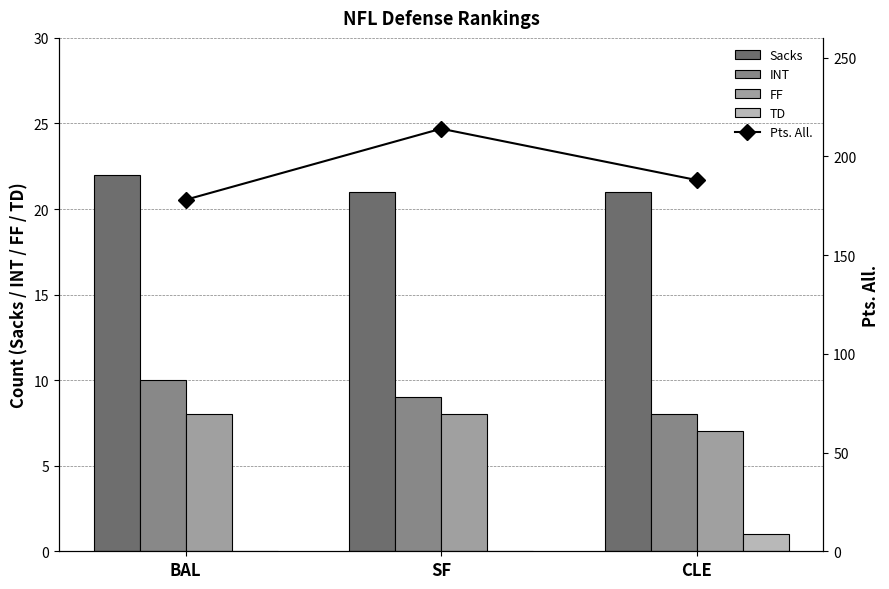

Reading left to right, list all the values displayed in this chart.

Sacks: BAL=22	SF=21	CLE=21
INT: BAL=10	SF=9	CLE=8
FF: BAL=8	SF=8	CLE=7
TD: BAL=0	SF=0	CLE=1
Pts. All.: BAL=178	SF=214	CLE=188